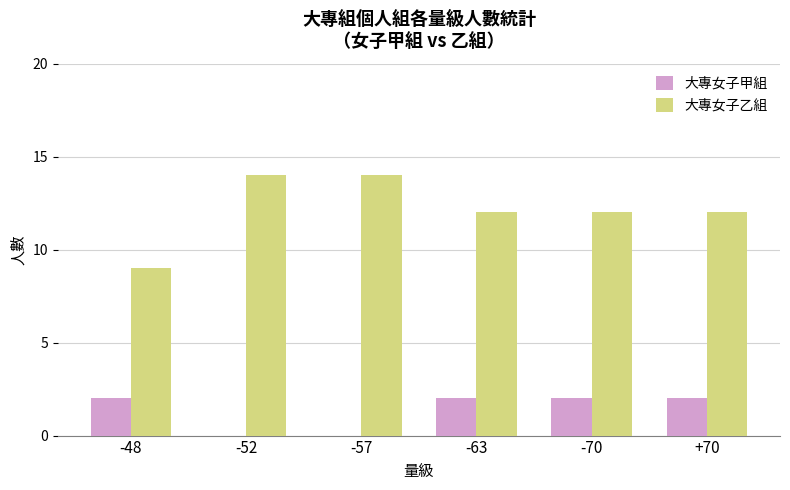

How many categories are shown in the chart?

6